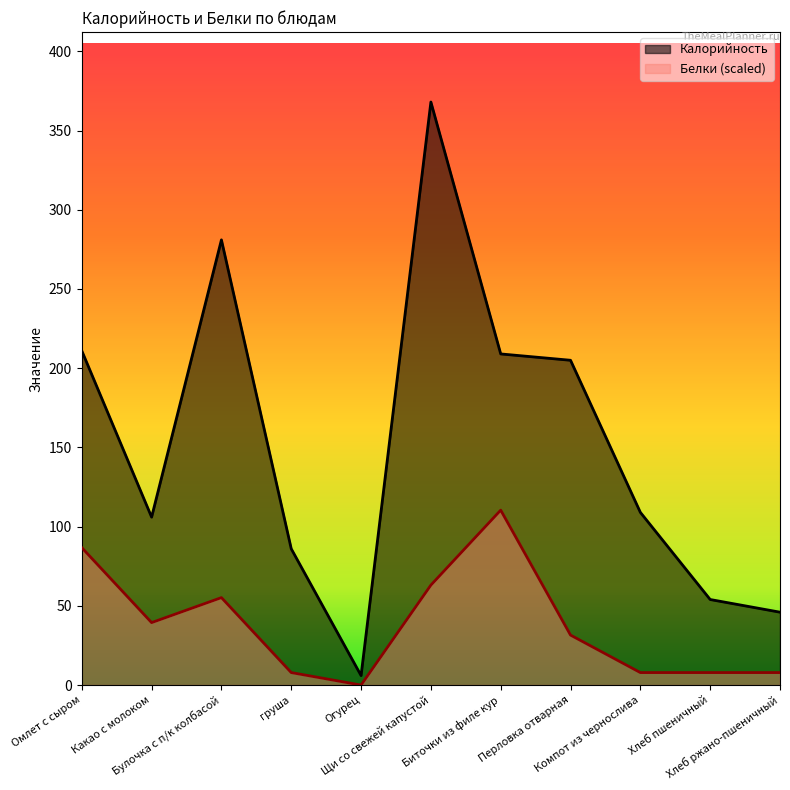

Reading right to left, what are all the values shown in this chart?

Калорийность: 46.0	54.0	109.0	205.0	209.0	368.0	6.0	86.0	281.0	106.0	211.0
Белки: 7.9	7.9	7.9	31.5	110.4	63.1	0.0	7.9	55.2	39.4	86.7